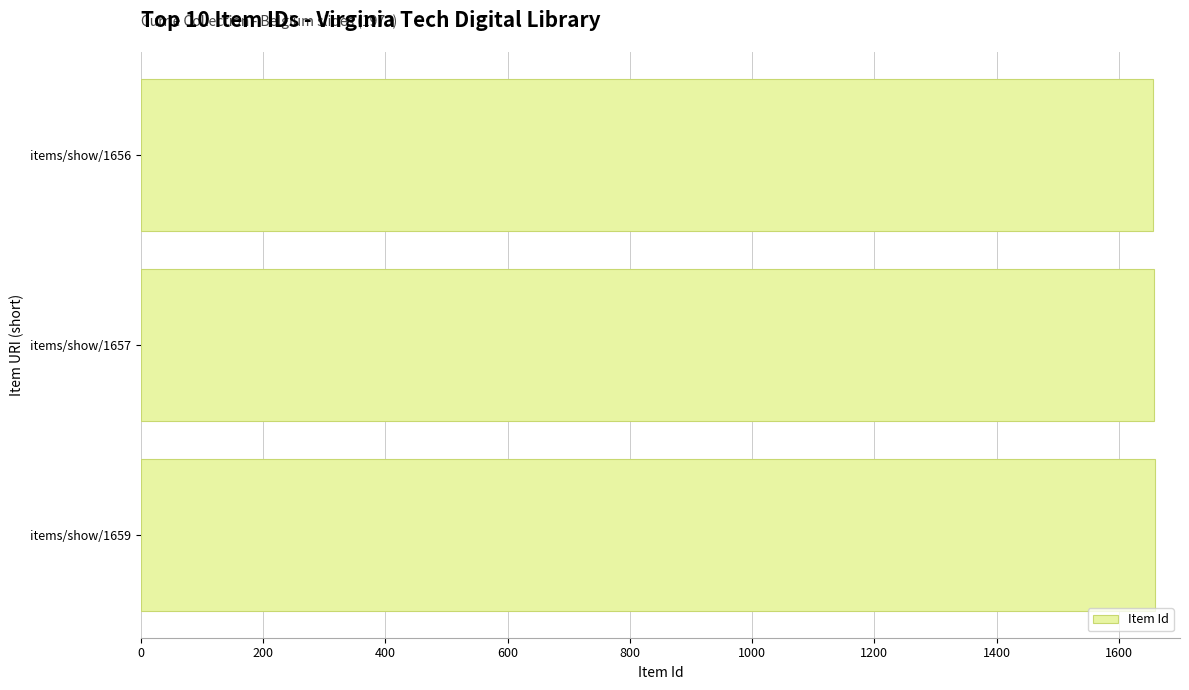

What is the difference between the maximum and minimum values?

3